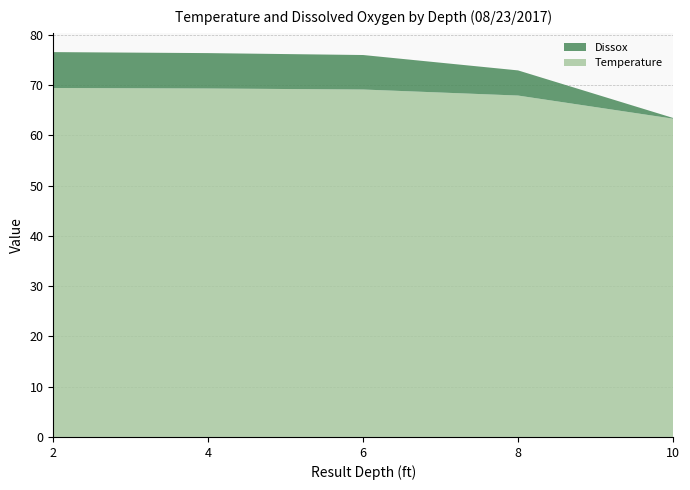

Reading left to right, list all the values displayed in this chart.

Temperature: 69.4	69.3	69.1	67.9	63.3
Dissox: 7.1	7.0	6.9	5.0	0.1